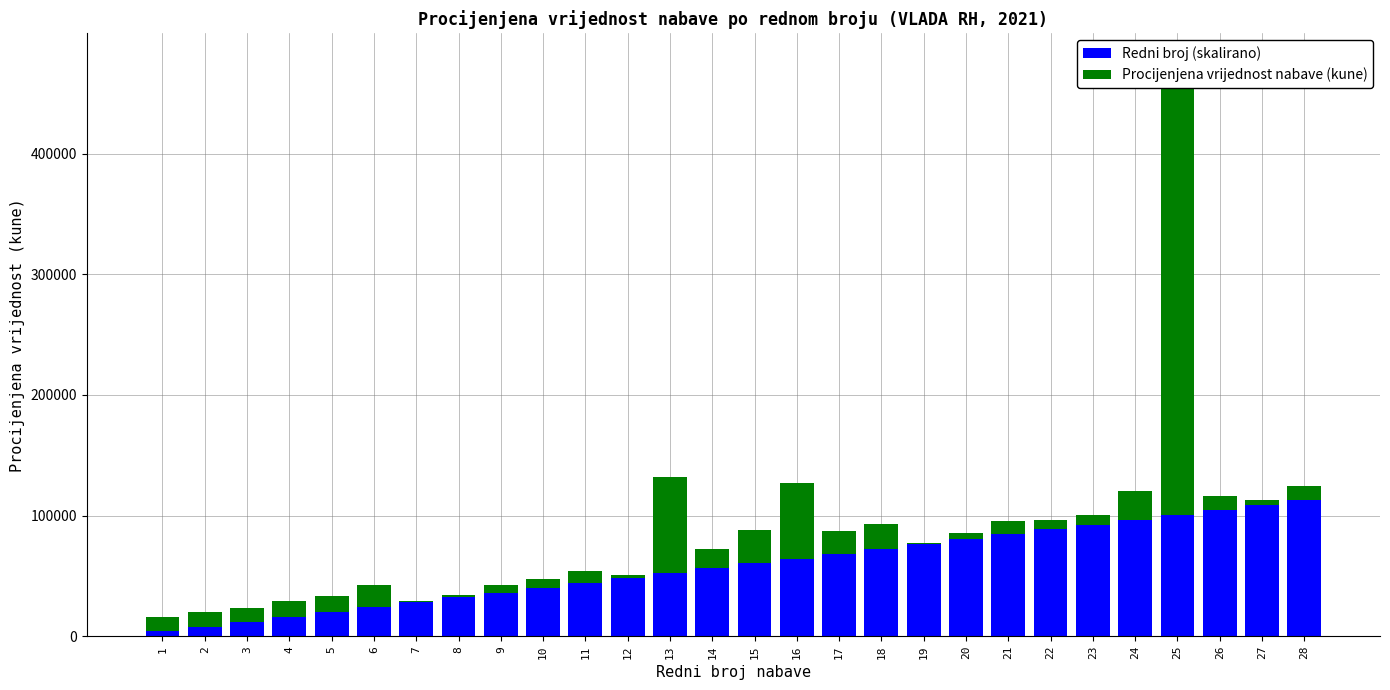

At which label is Procijenjena vrijednost nabave (kune) closest to 188080?

13